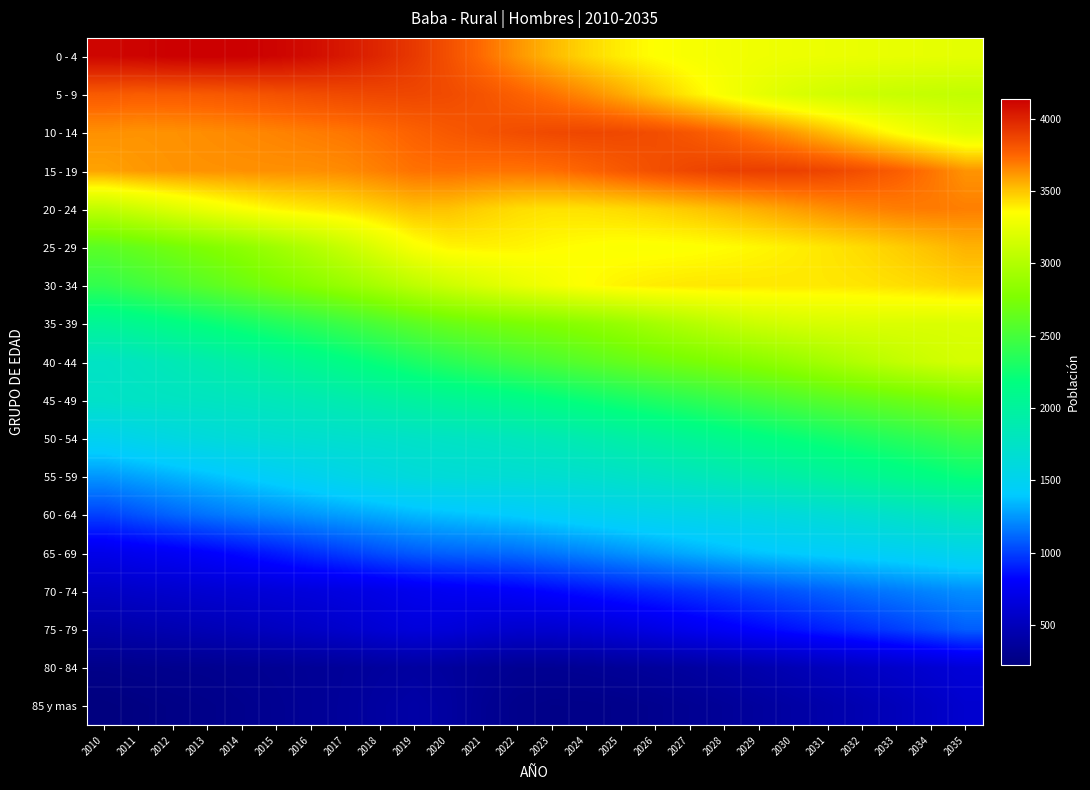

What is the greatest value displayed?

4137